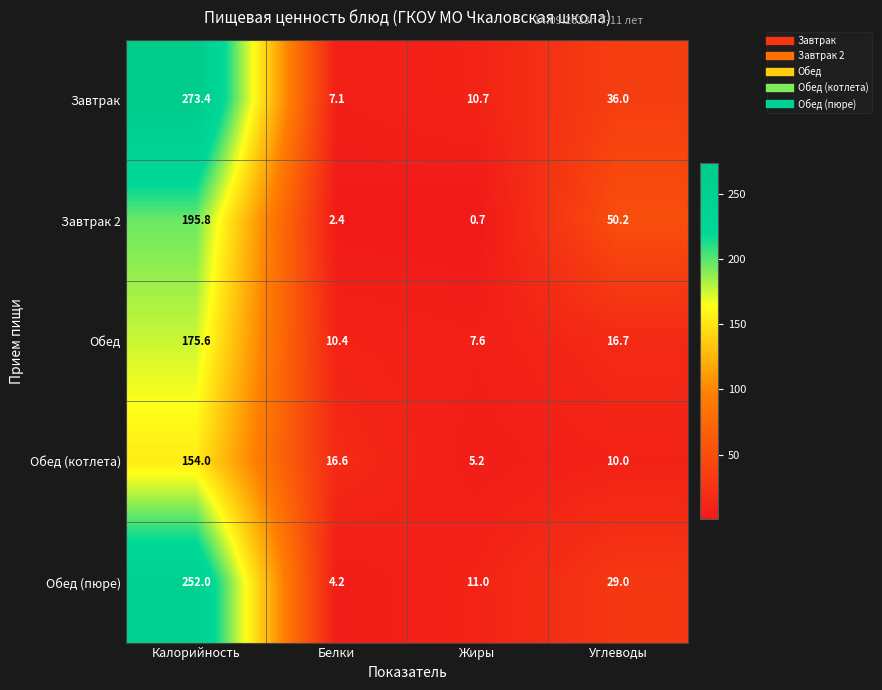

Which category has the highest value across all series?

Калорийность